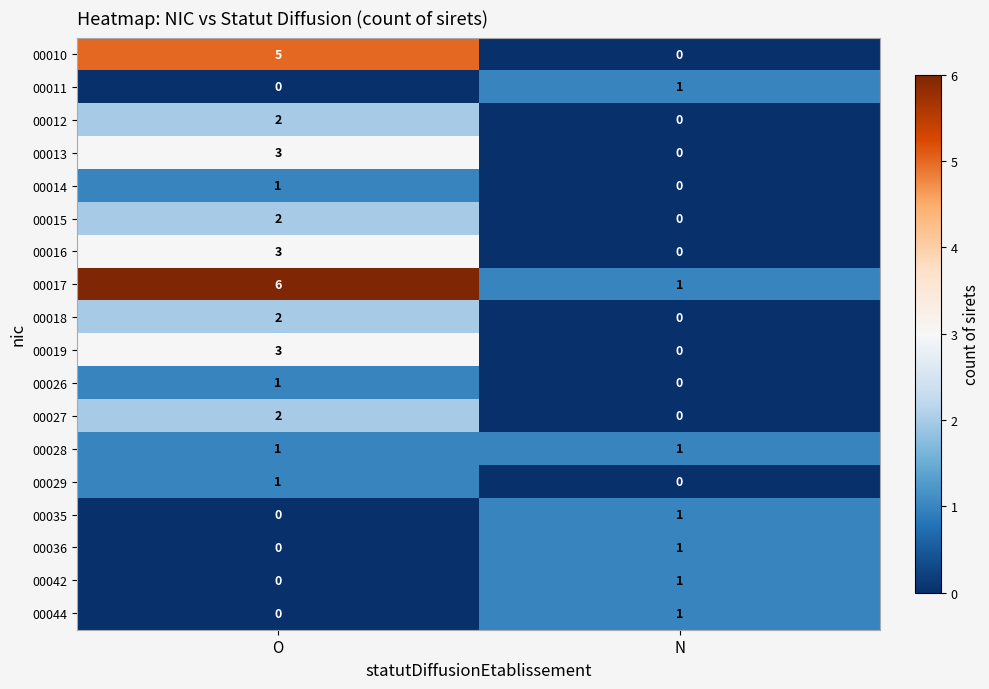

Which label corresponds to the largest value in the chart?

O